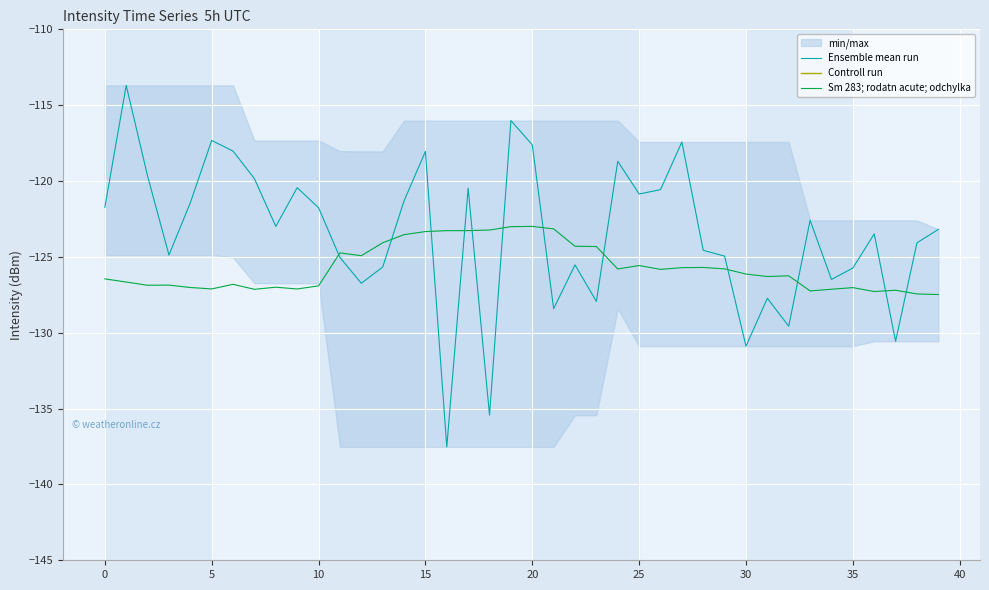

What is the highest value of the Ensemble mean run series?

-113.7